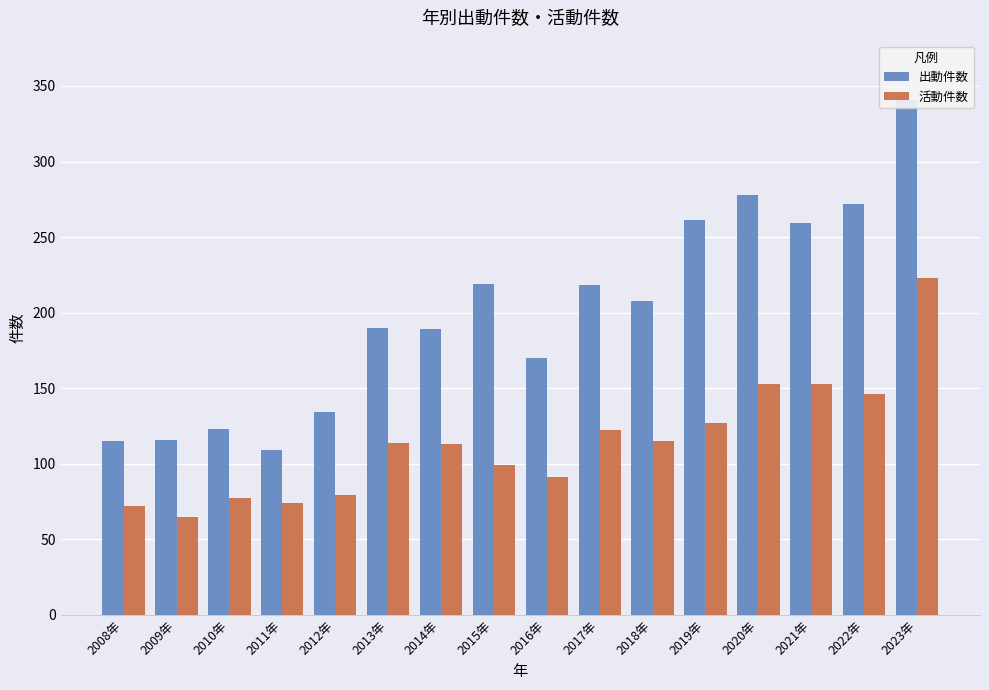

How many groups of bars are there?

16